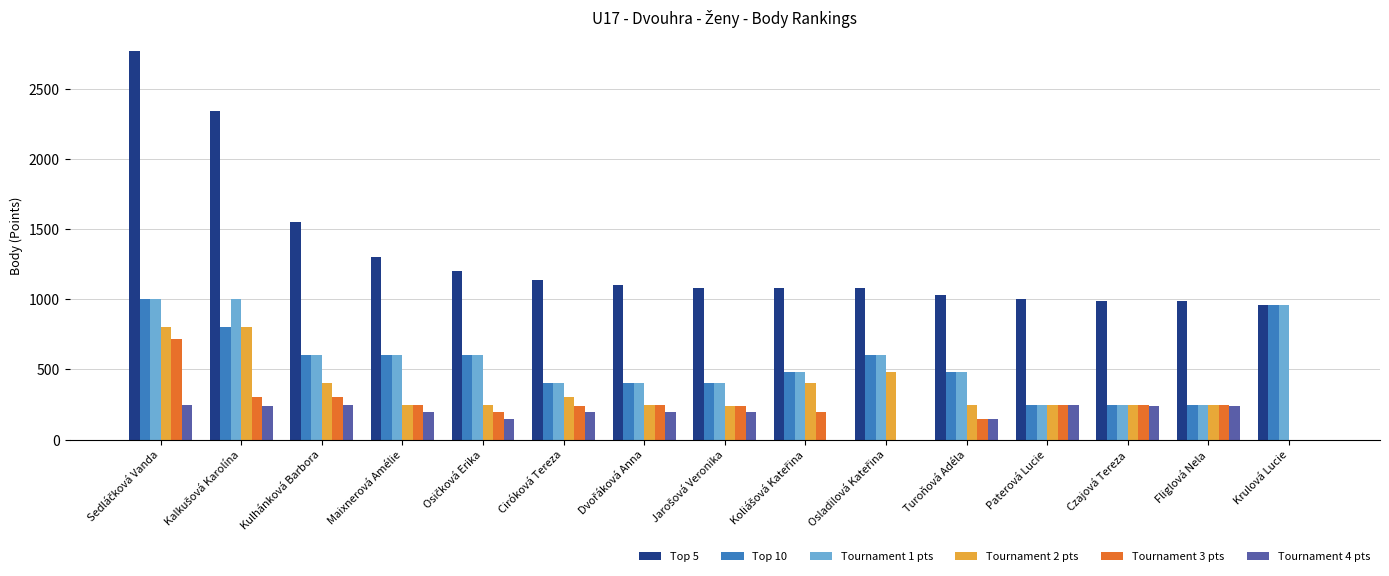

What is the sum of all Top 5 values?

19610